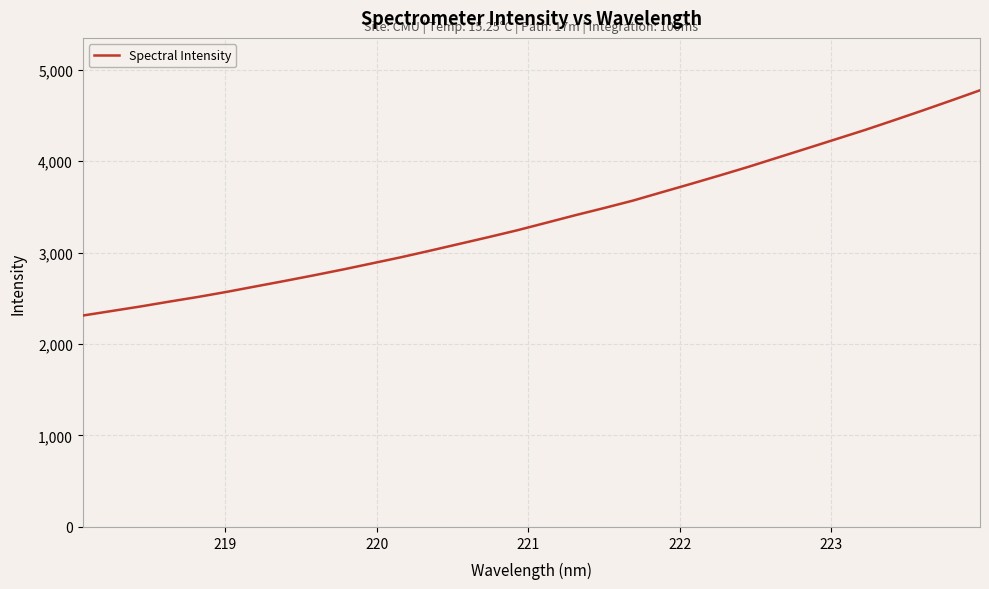

What is the greatest value displayed?

4773.2